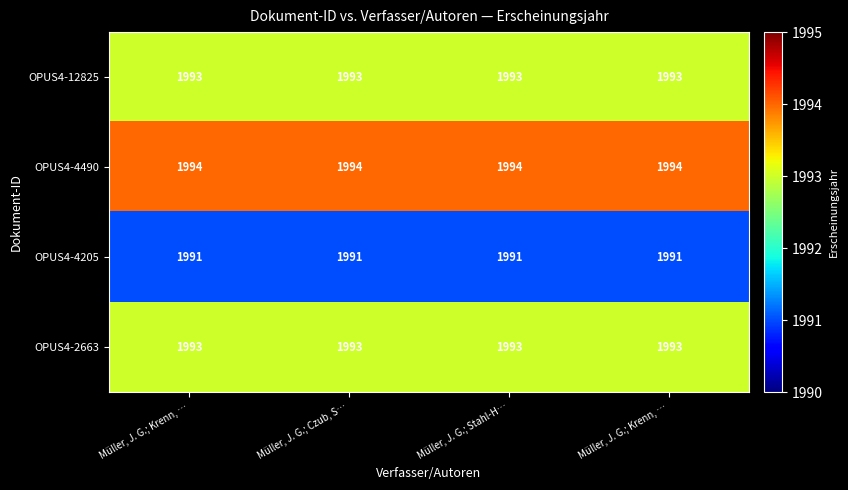

Reading left to right, list all the values displayed in this chart.

OPUS4-12825: Müller, J. G.; Krenn, …=1993	Müller, J. G.; Czub, S…=1993	Müller, J. G.; Stahl-H…=1993	Müller, J. G.; Krenn, …=1993
OPUS4-4490: Müller, J. G.; Krenn, …=1994	Müller, J. G.; Czub, S…=1994	Müller, J. G.; Stahl-H…=1994	Müller, J. G.; Krenn, …=1994
OPUS4-4205: Müller, J. G.; Krenn, …=1991	Müller, J. G.; Czub, S…=1991	Müller, J. G.; Stahl-H…=1991	Müller, J. G.; Krenn, …=1991
OPUS4-2663: Müller, J. G.; Krenn, …=1993	Müller, J. G.; Czub, S…=1993	Müller, J. G.; Stahl-H…=1993	Müller, J. G.; Krenn, …=1993